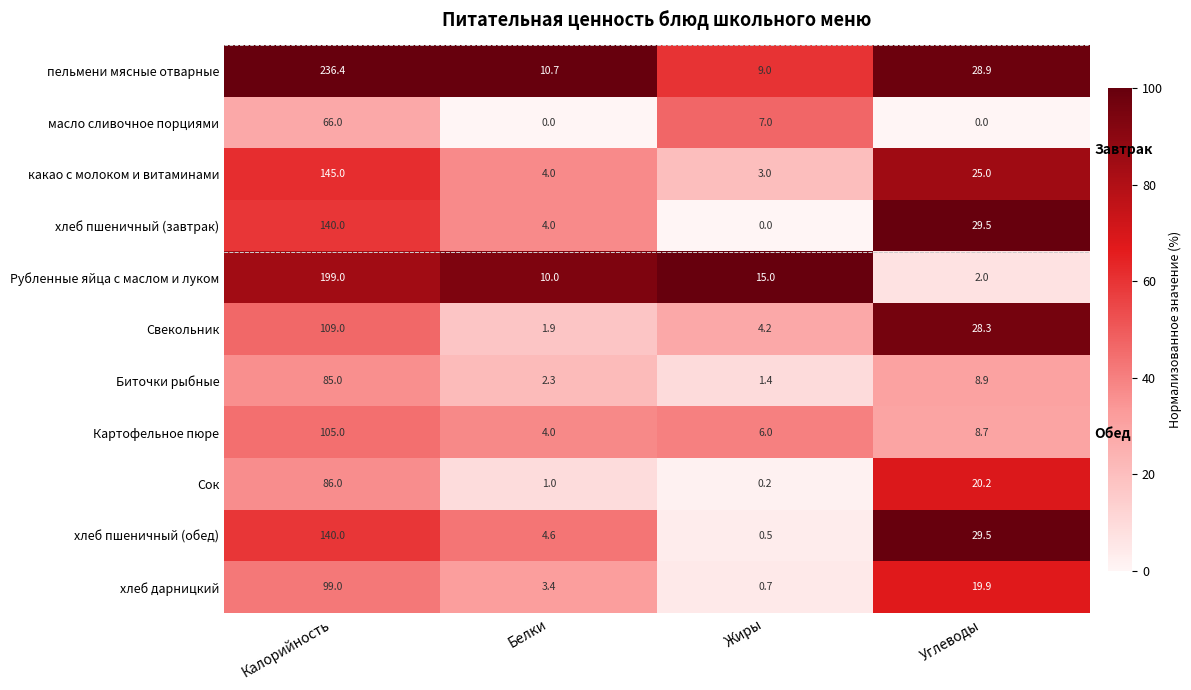

True or false: масло сливочное порциями has a value of 0.0 at Белки.

True